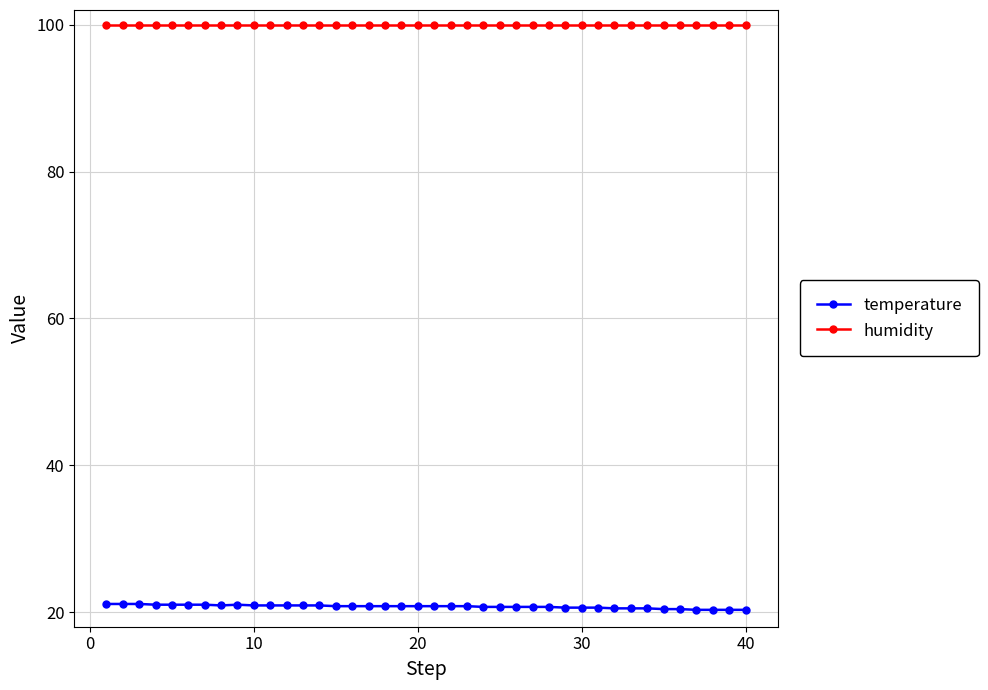

What is the maximum value shown in the chart?

99.9